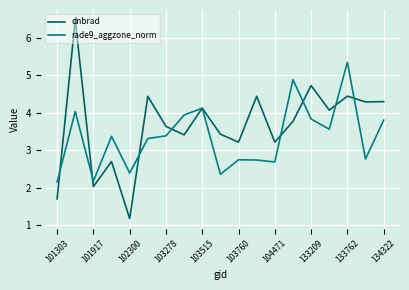

What is the lowest value of the dnbrad series?

1.2